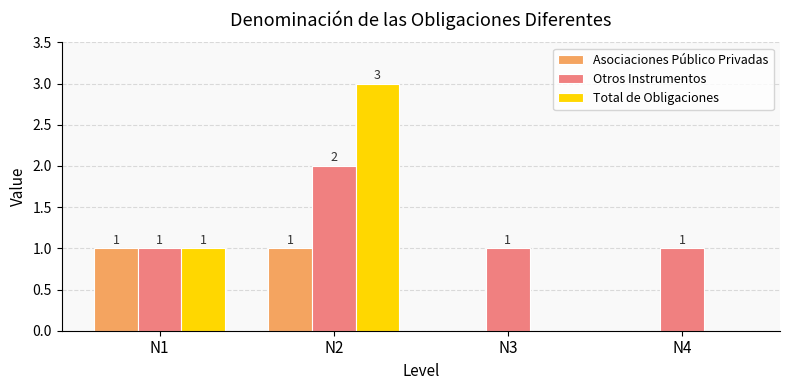

What is the sum of all Otros Instrumentos values?

5